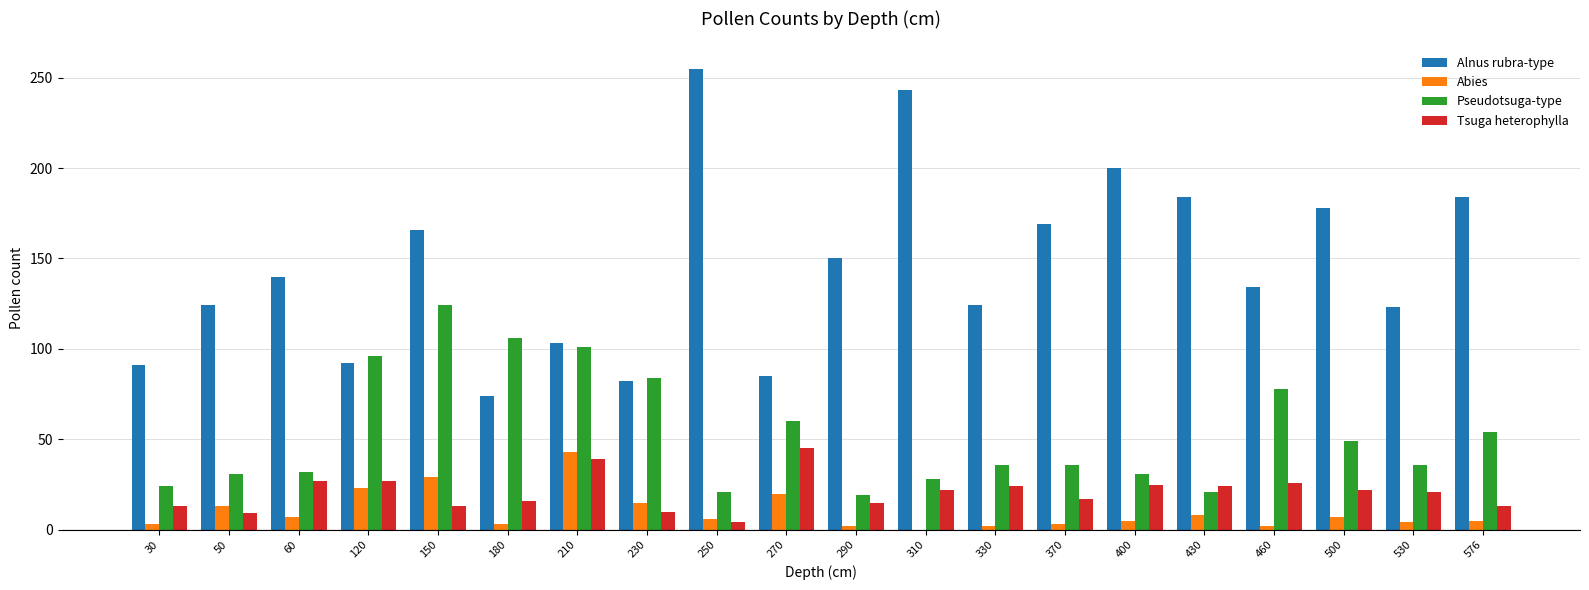

True or false: Pseudotsuga-type has a value of 93 at 270.

False